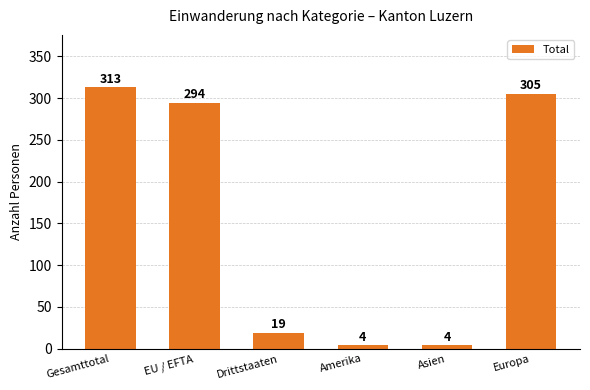

What is the change in value from Drittstaaten to Europa?

+286